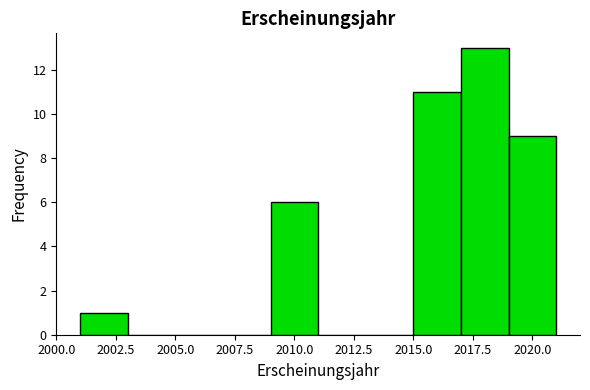

Reading left to right, transcribe this chart: for each bar, give the range it covers on the x-axis and its height. The values are not printed on the chart, so give them approximately, as read against the axis.

2001 to 2003: 1
2003 to 2005: 0
2005 to 2007: 0
2007 to 2009: 0
2009 to 2011: 6
2011 to 2013: 0
2013 to 2015: 0
2015 to 2017: 11
2017 to 2019: 13
2019 to 2021: 9